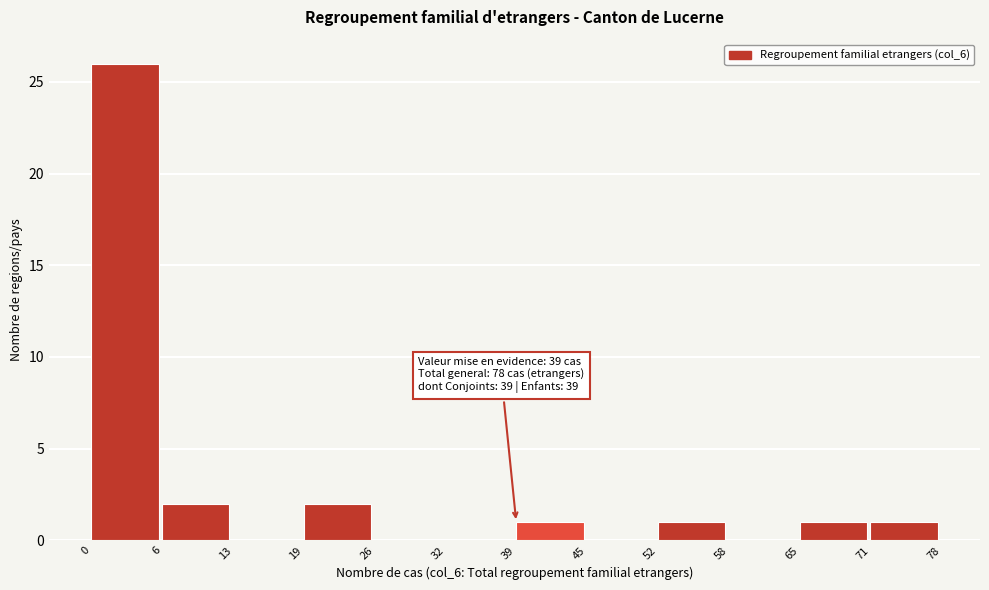

Over which range of the x-axis is the bar tallest?

0 to 6